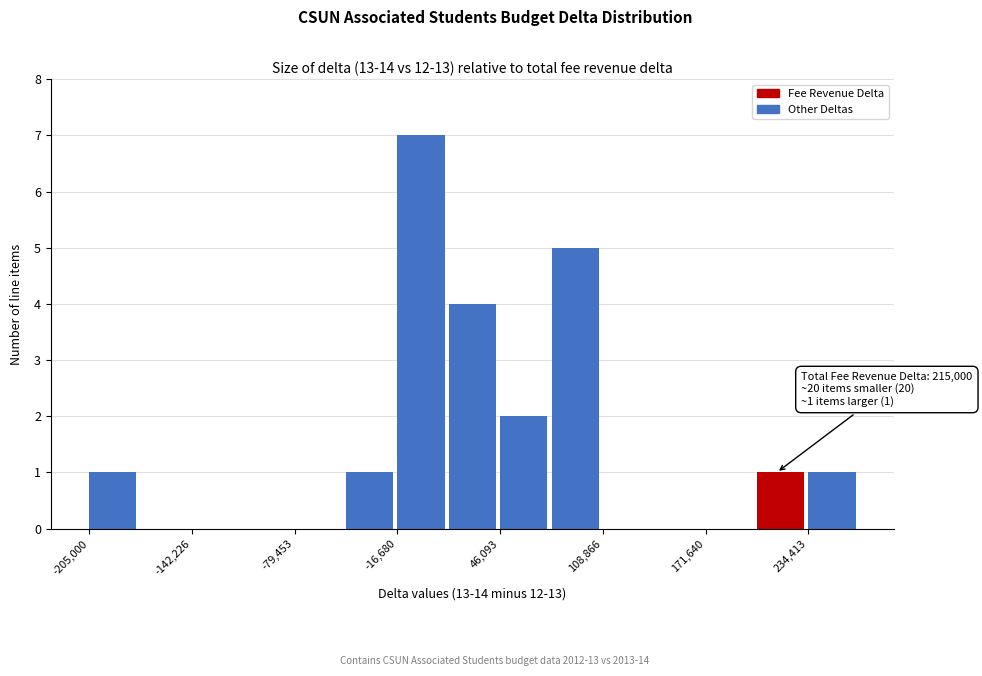

Around what value on the x-axis is the tallest bar? Give the approximate position of its centre, as read against the axis.

0